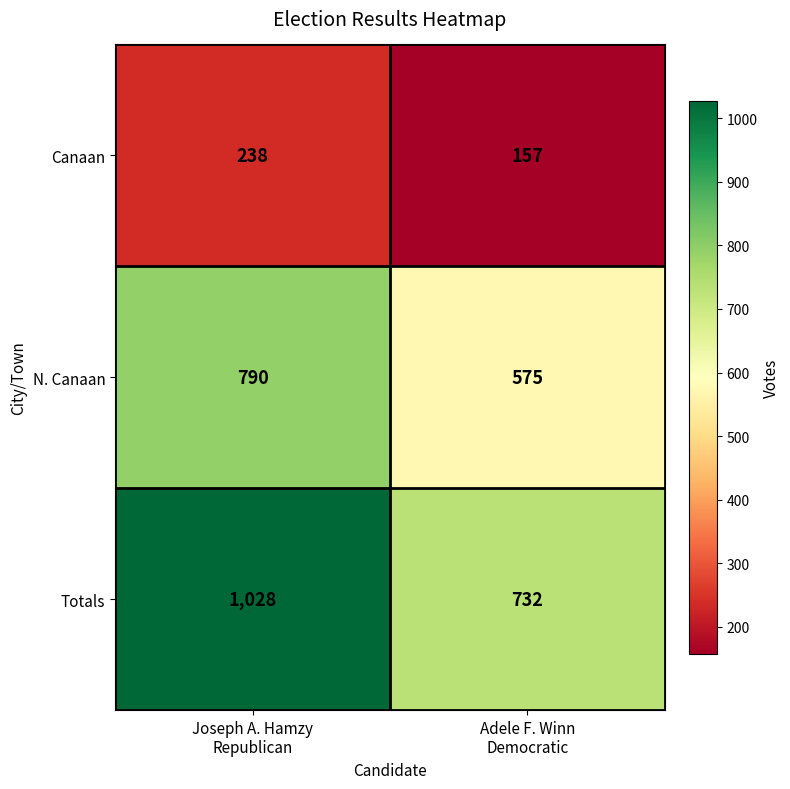

What is the lowest value of the N. Canaan series?

575